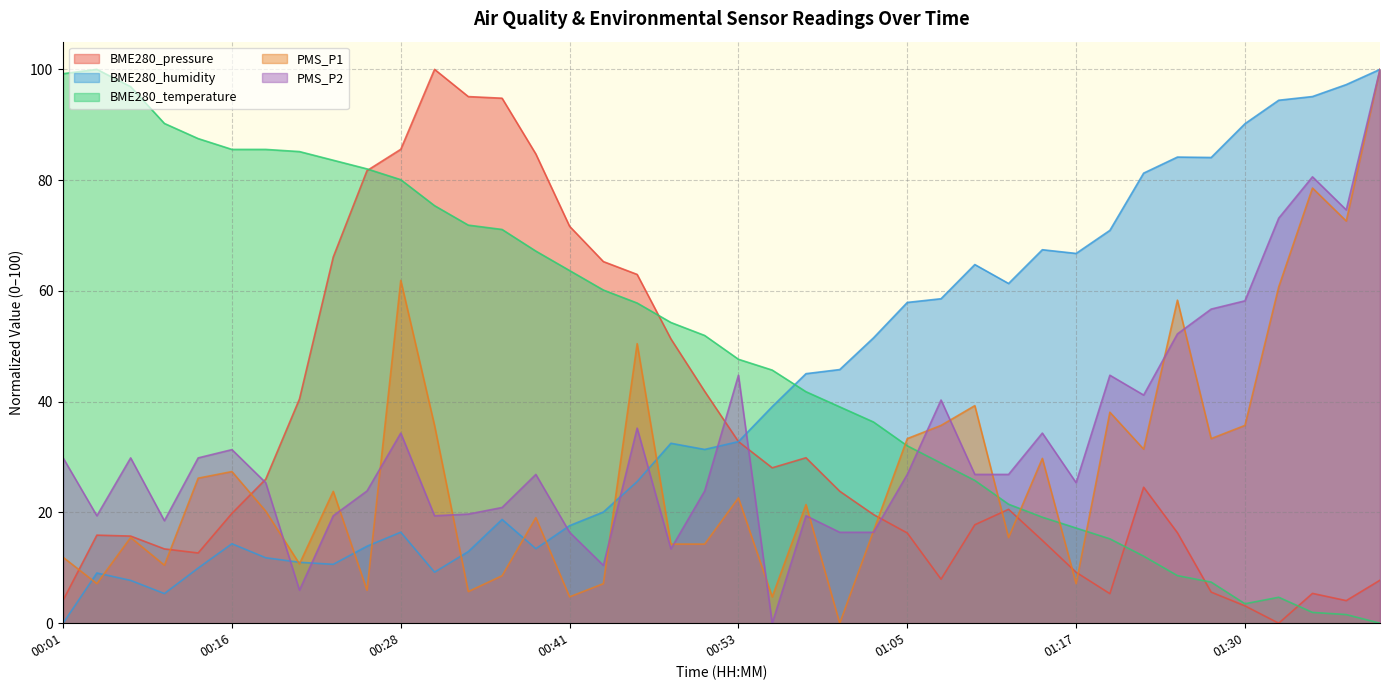

What is the value of the BME280_pressure point at the 16th from the left?

71.7